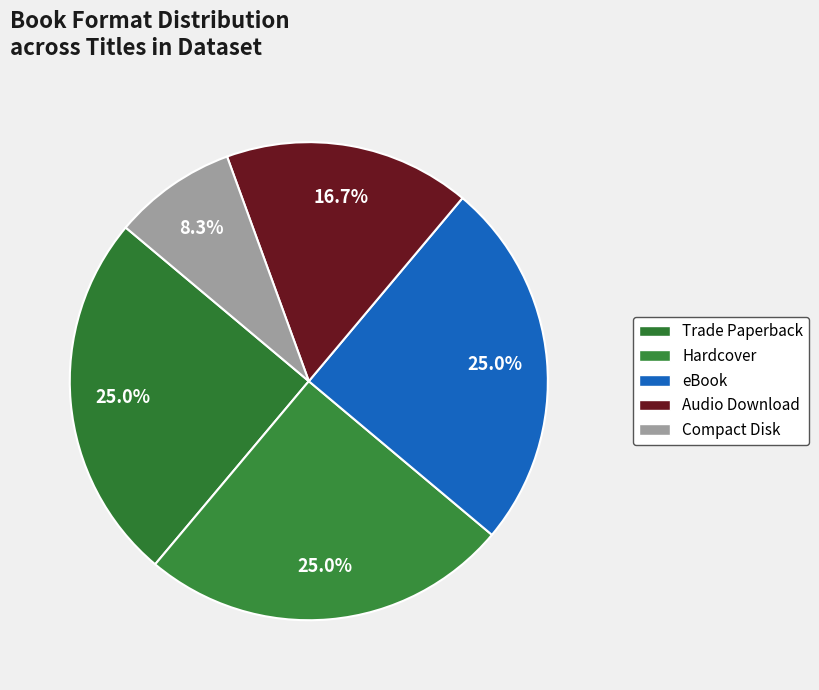

How many slices are in this pie chart?

5